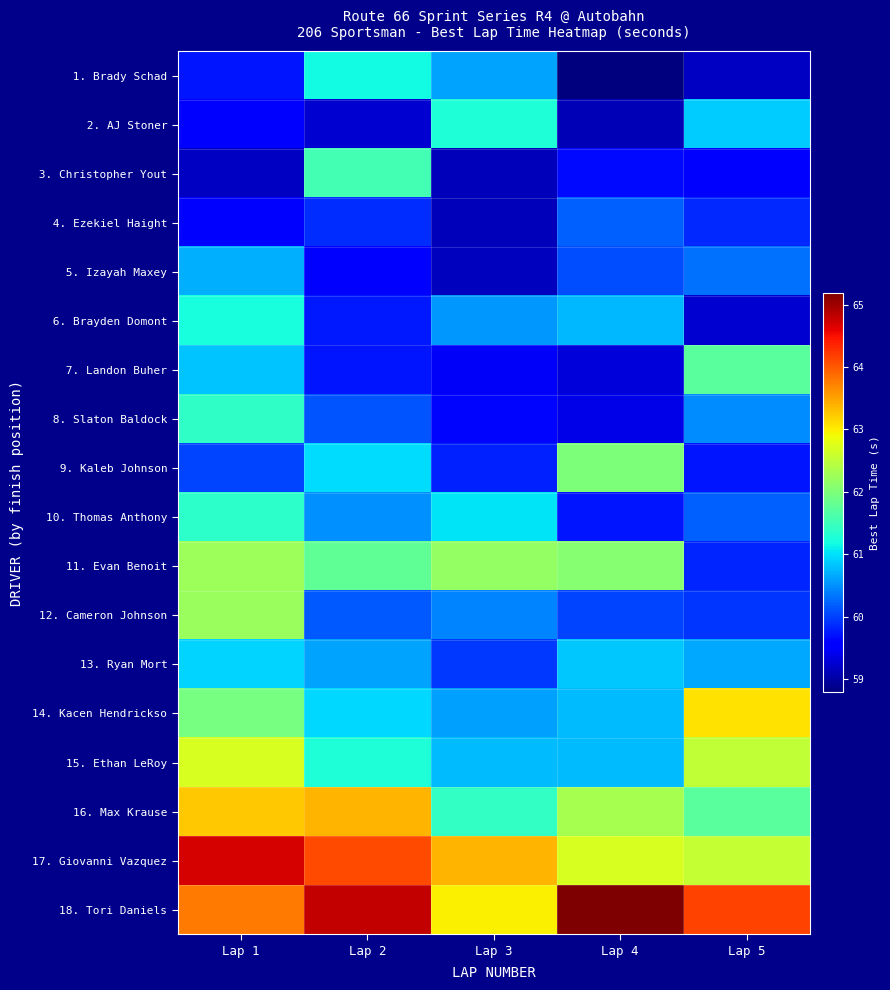

Which category has the highest value across all series?

Lap 4